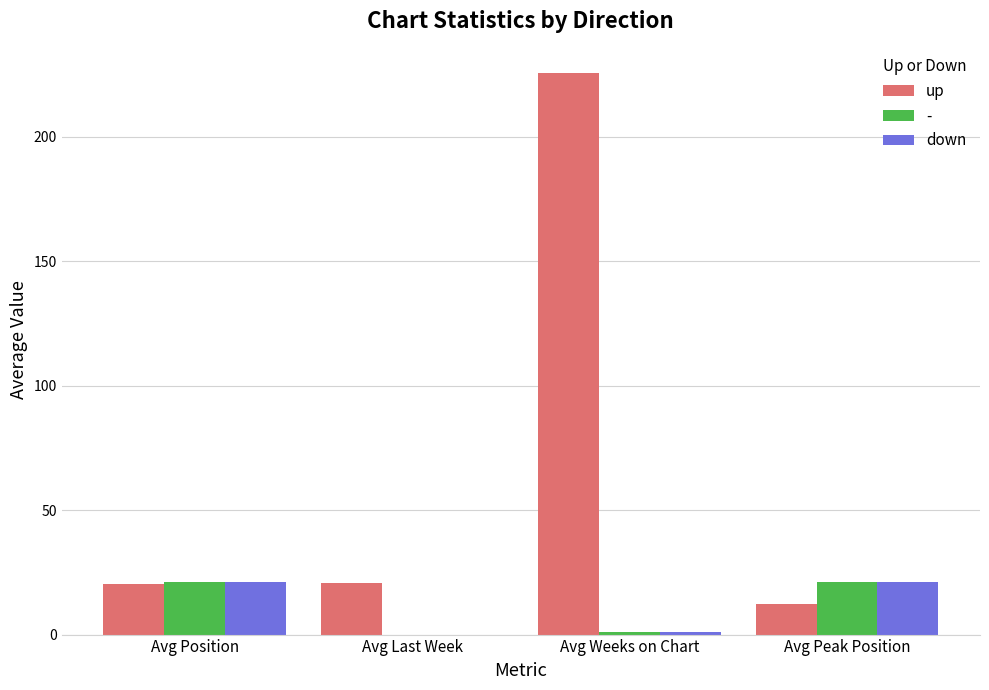

Which series changed the most between Avg Last Week and Avg Weeks on Chart?

up